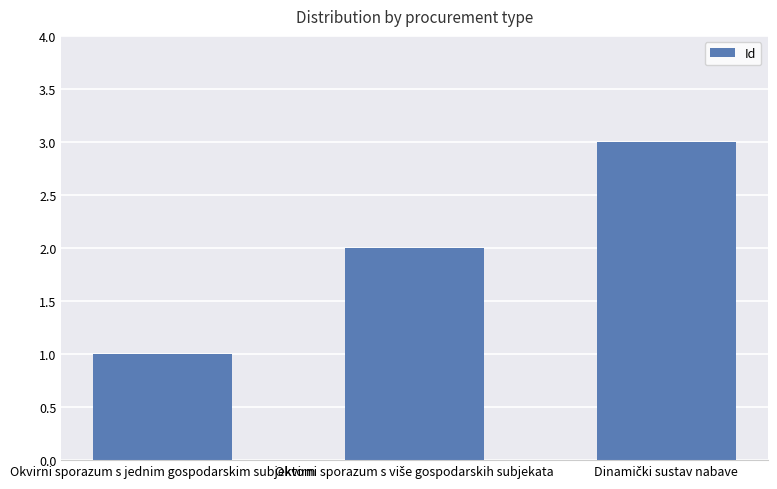

What position from the right is Okvirni sporazum s jednim gospodarskim subjektom?

3